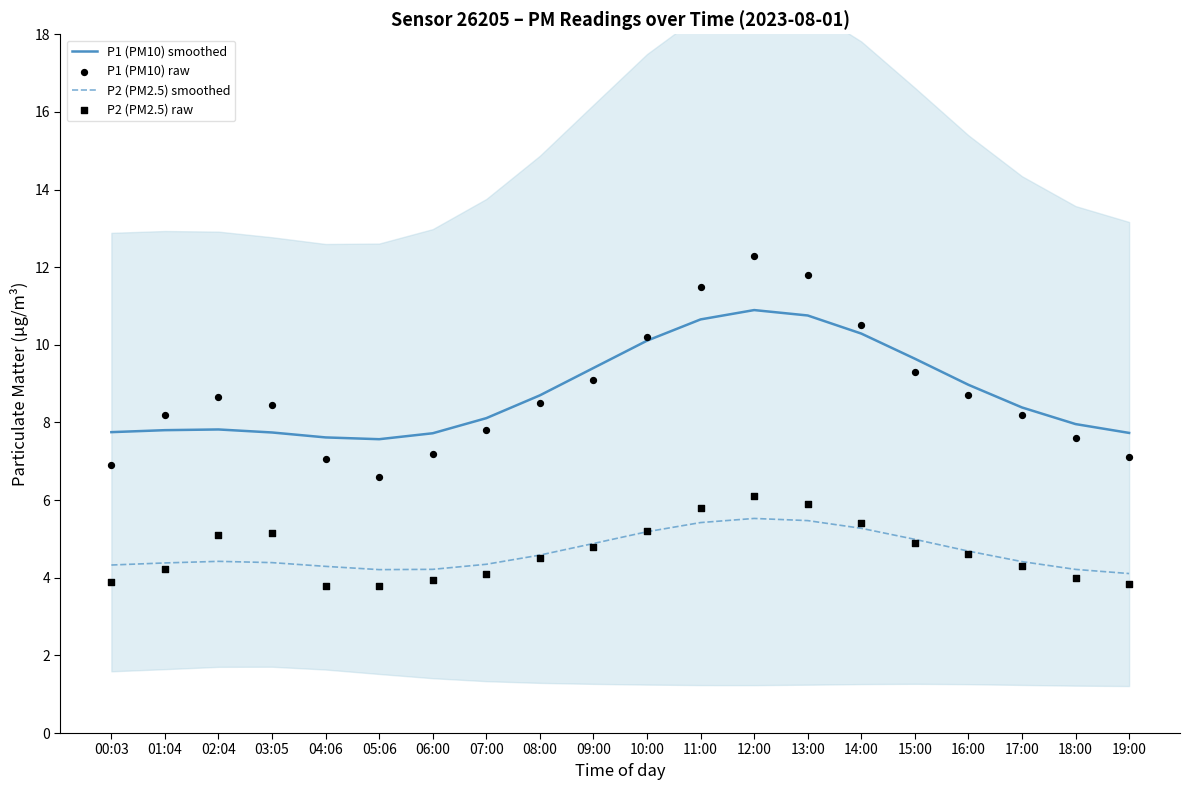

Which series reaches the maximum Y coordinate?

P1 (PM10) raw